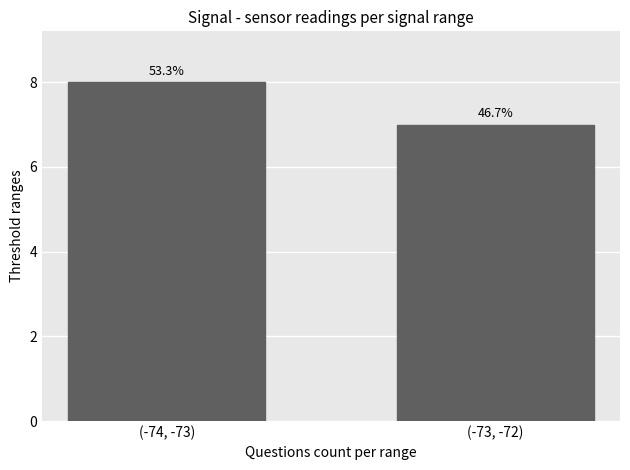

How many bars are there in total?

2